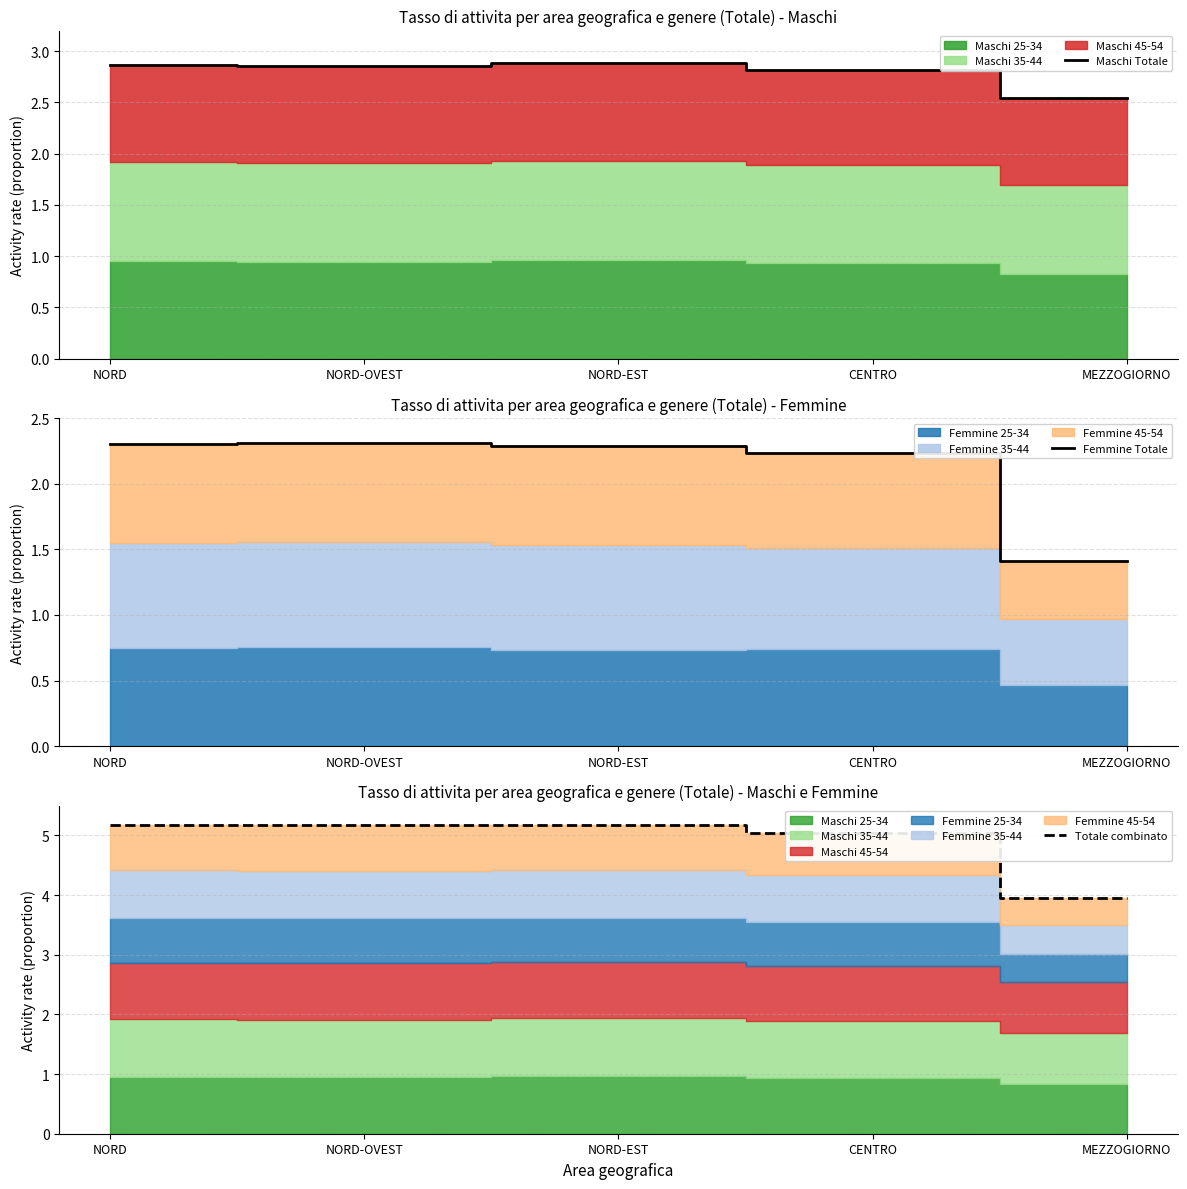

Reading left to right, extract all data points from this chart.

Maschi Totale: 2.9	2.9	2.9	2.8	2.5
Femmine Totale: 2.3	2.3	2.3	2.2	1.4
Totale combinato: 5.2	5.2	5.2	5.0	3.9